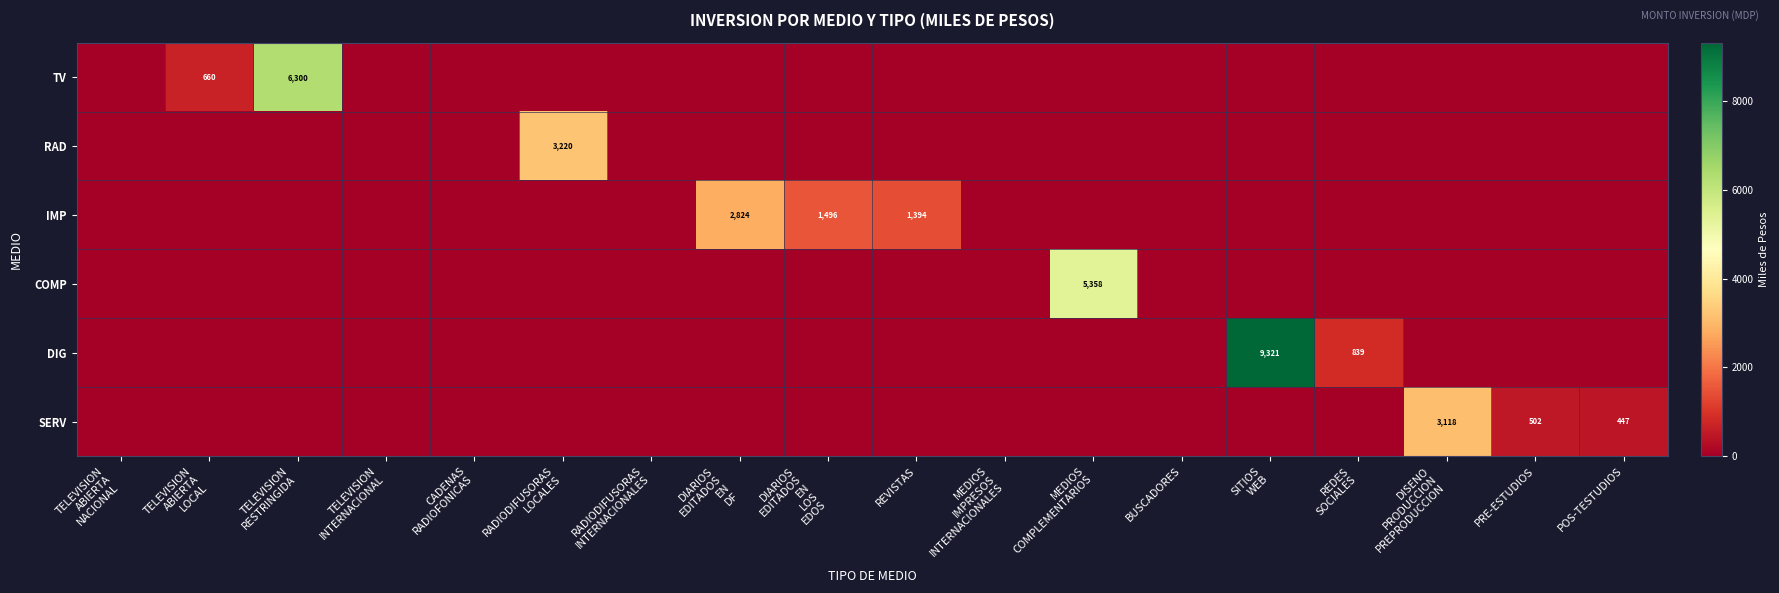

How many positive values does the RAD series have?

1